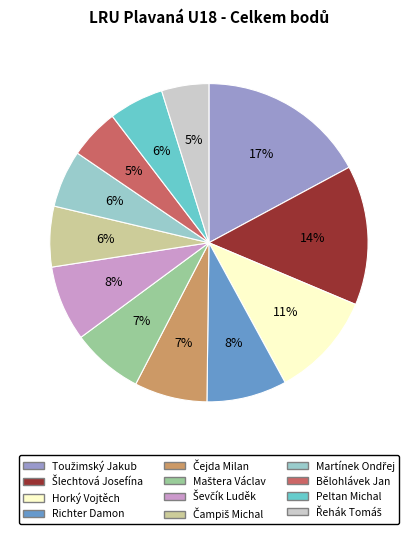

Does any single category account for the majority?

No